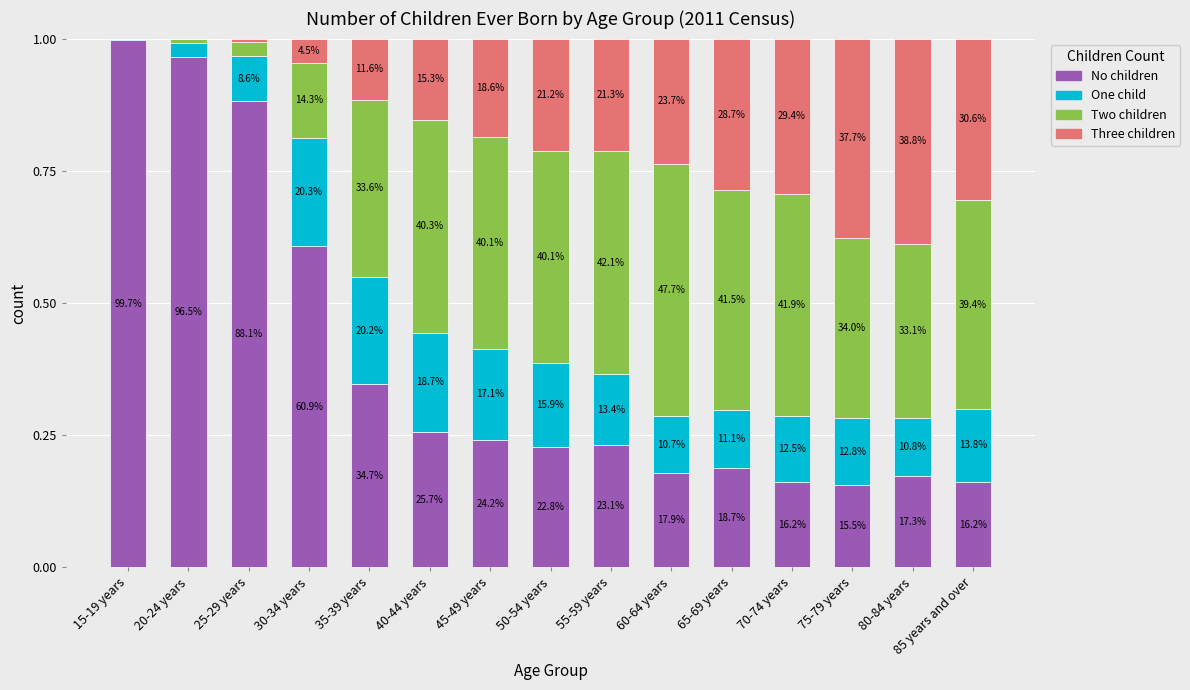

Which series has the widest spread of values?

No children